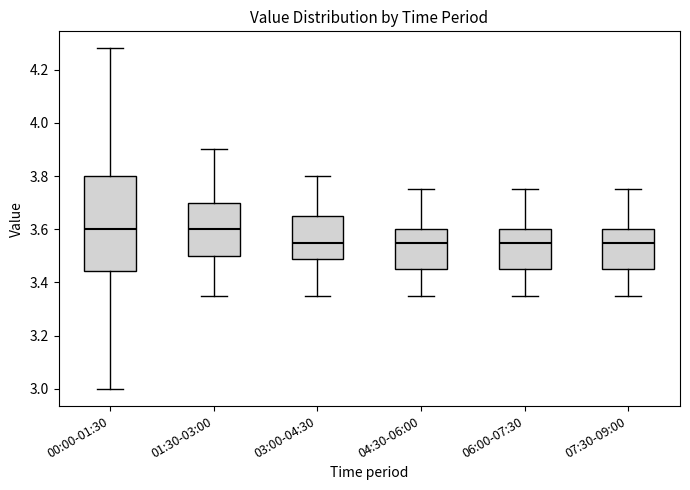

Where does the median line of the box for 00:00-01:30 sit on the y-axis? The values are not printed on the chart, so give them approximately, as read against the axis.

3.60